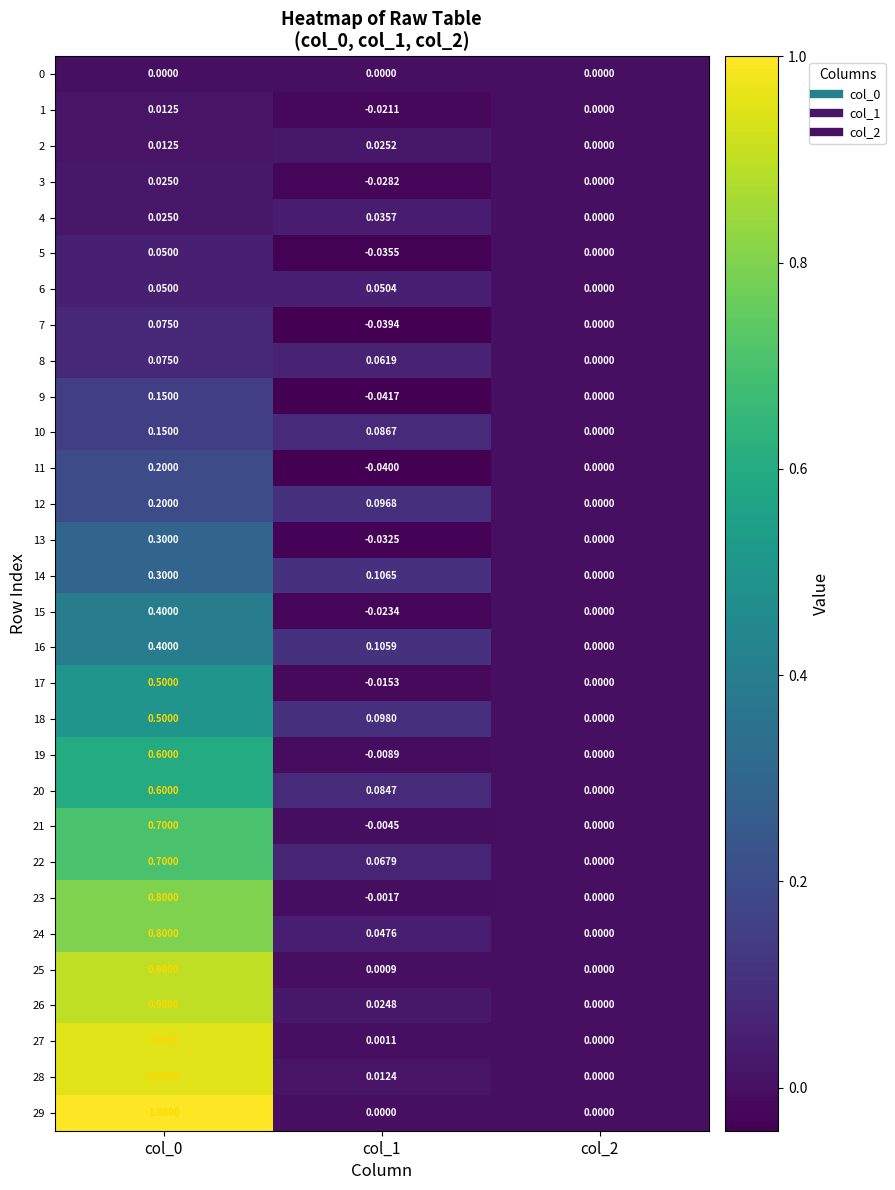

Is the value of 23 at col_0 greater than the value of 27 at col_1?

Yes